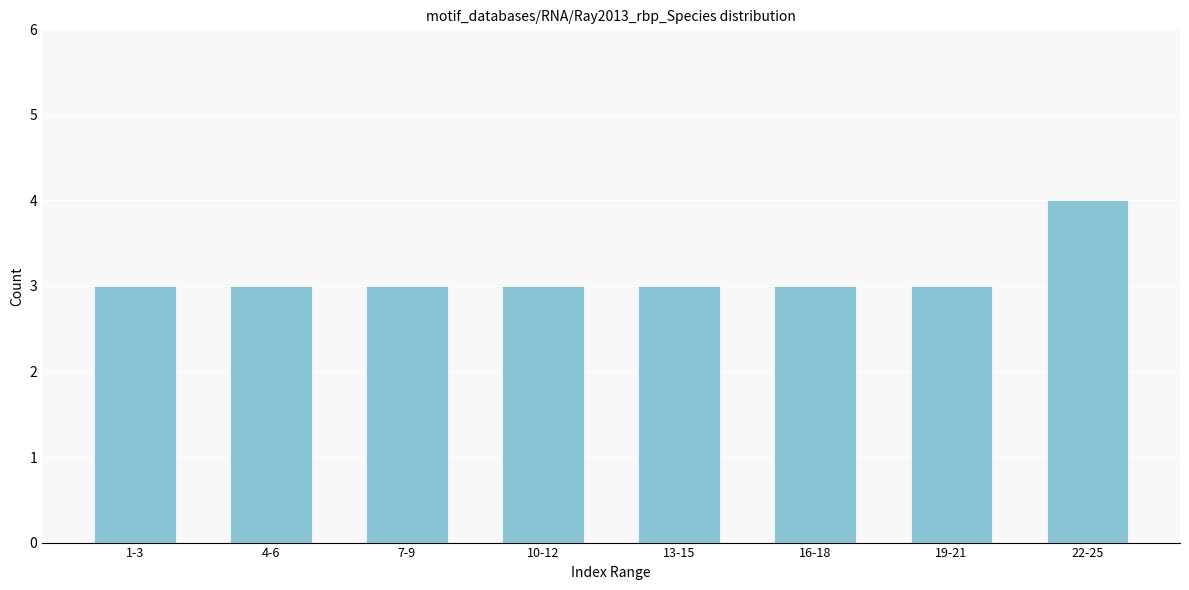

Reading right to left, extract all data points from this chart.

22-25=4	19-21=3	16-18=3	13-15=3	10-12=3	7-9=3	4-6=3	1-3=3